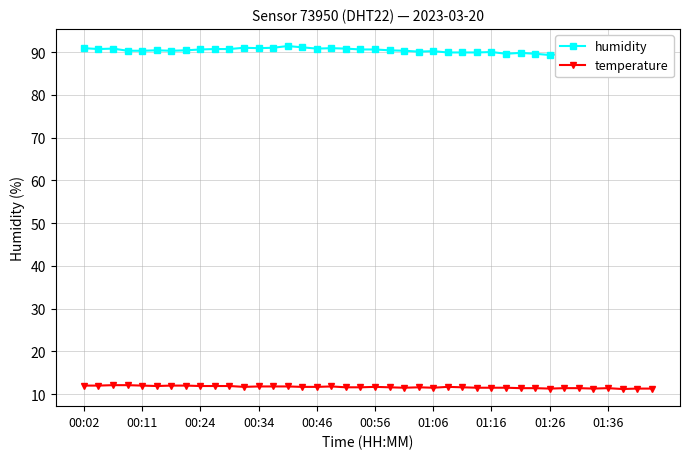

Does the chart have visible grid lines?

Yes